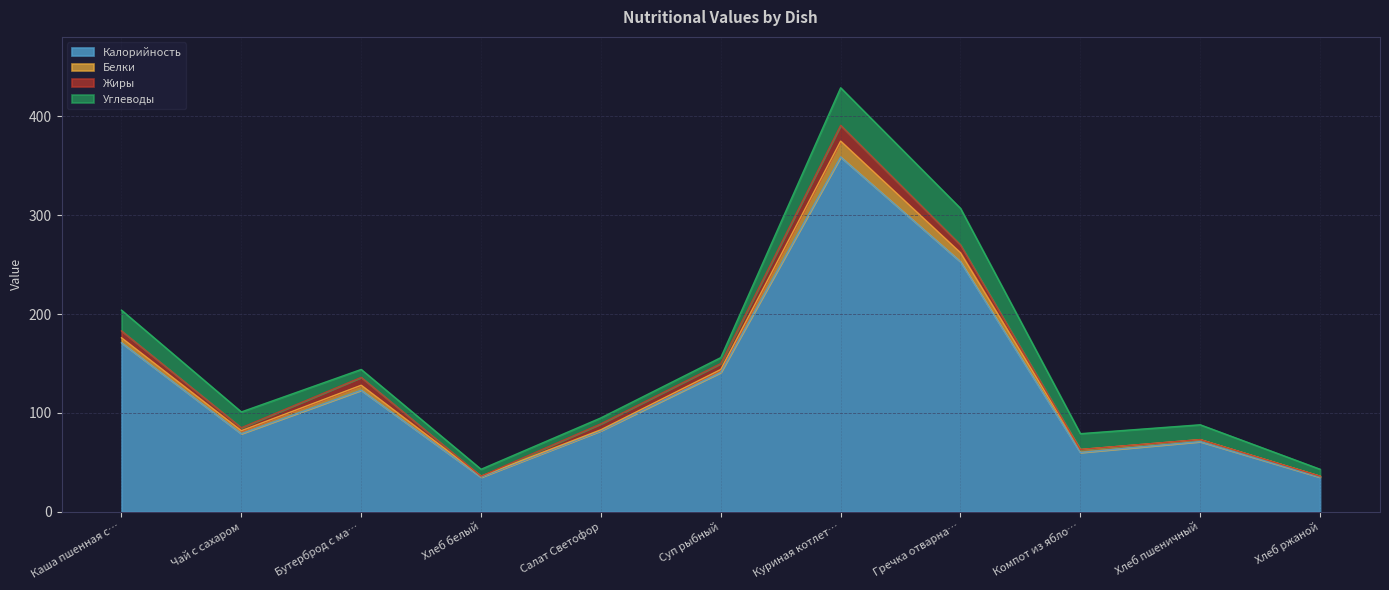

Reading left to right, extract all data points from this chart.

Калорийность: 171	79	123	35	82	141	359	253	60	71	35
Белки: 5	3	5	1	1	3	16	9	3	2	1
Жиры: 7	3	8	0	6	6	16	8	0	0	0
Углеводы: 21	16	8	7	6	6	38	37	16	15	7